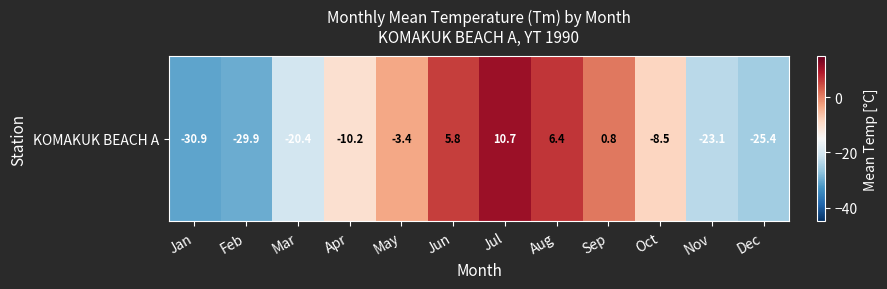

What is the average value?

-10.7